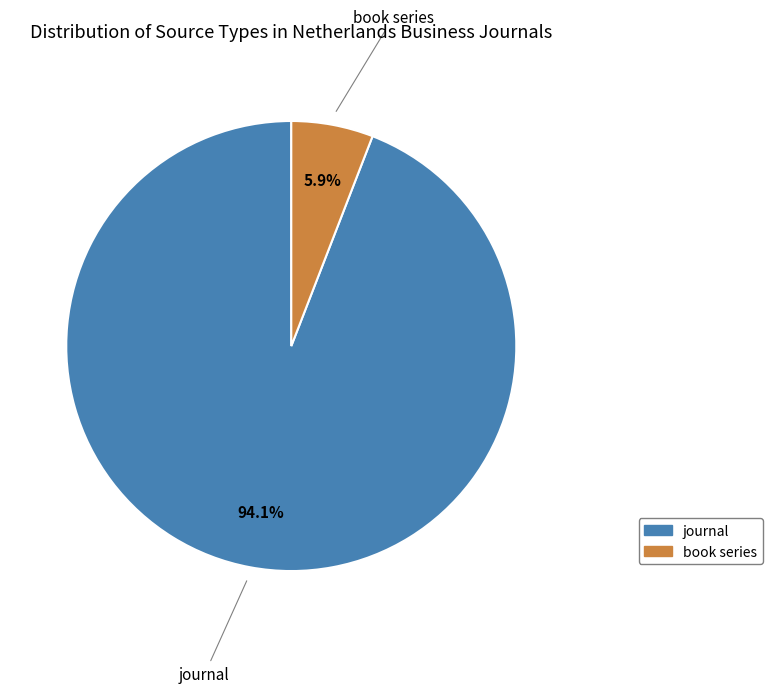

What percentage do book series and journal together represent?

100.0%